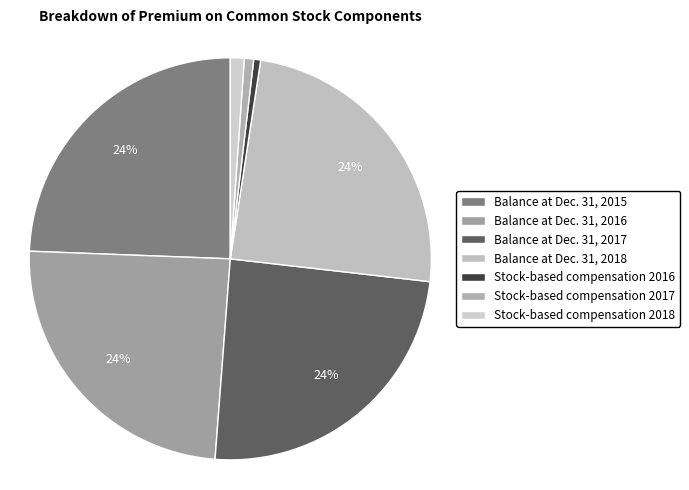

Count the number of slices in the pie.

7